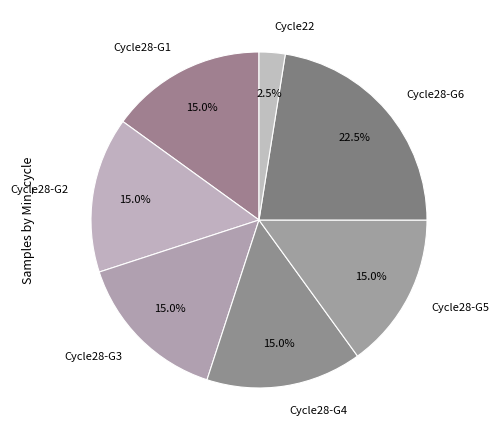

Which category has the biggest portion of the pie?

Cycle28-G6